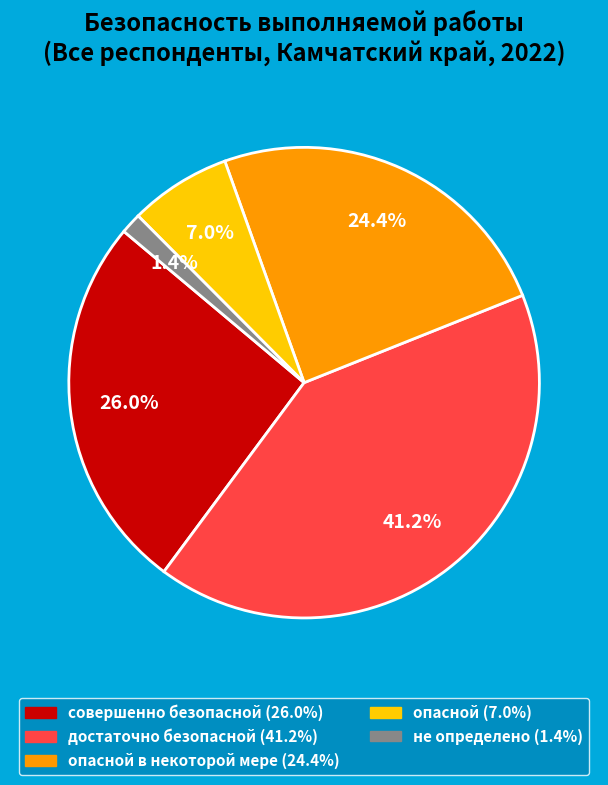

Does any single category account for the majority?

No